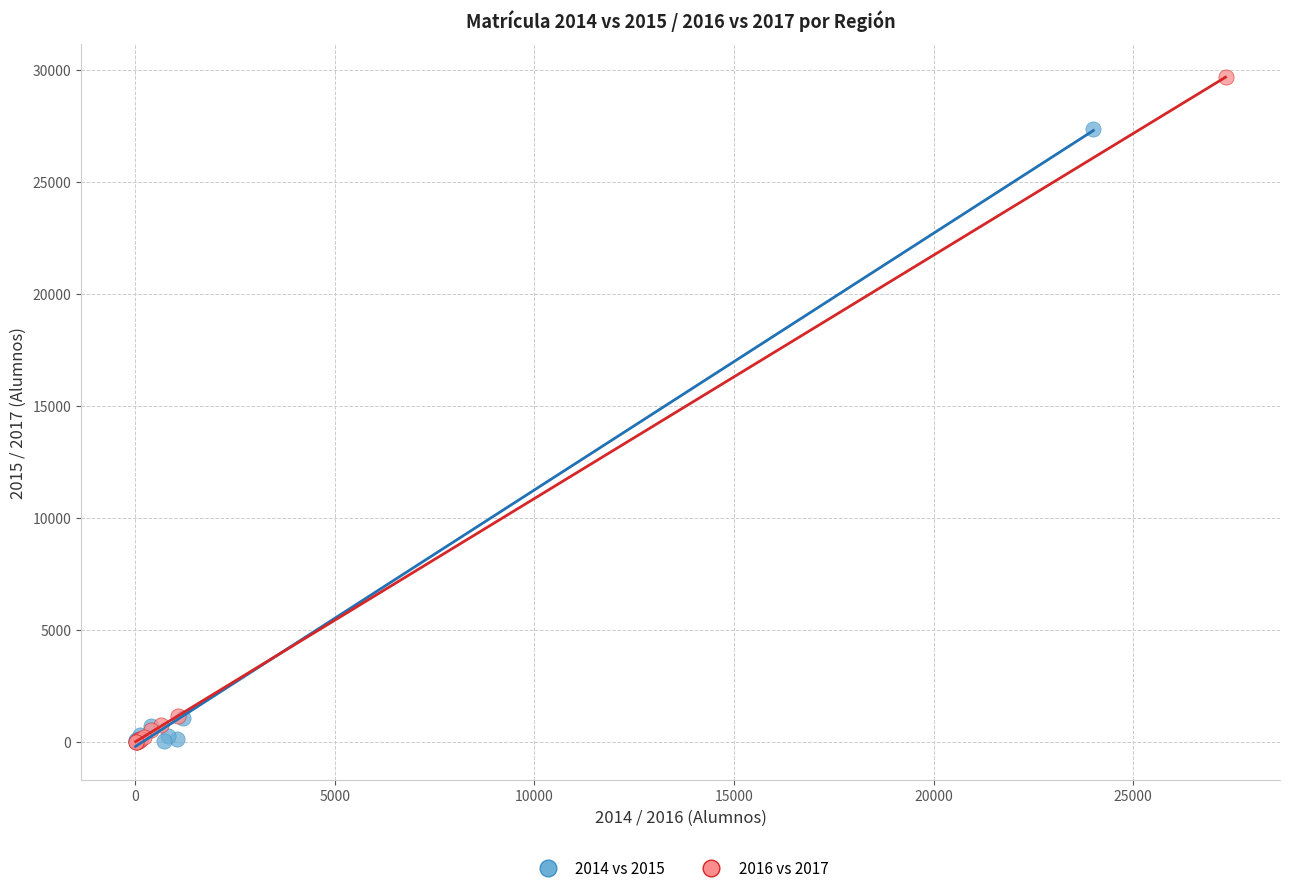

Which series reaches the maximum Y coordinate?

2016 vs 2017